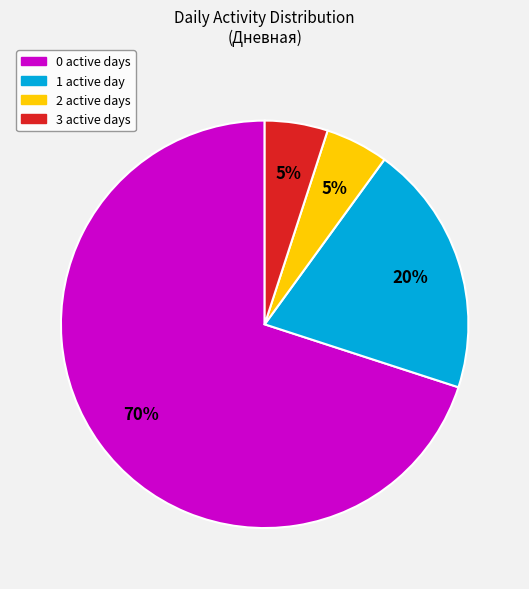

Does any single category account for the majority?

Yes